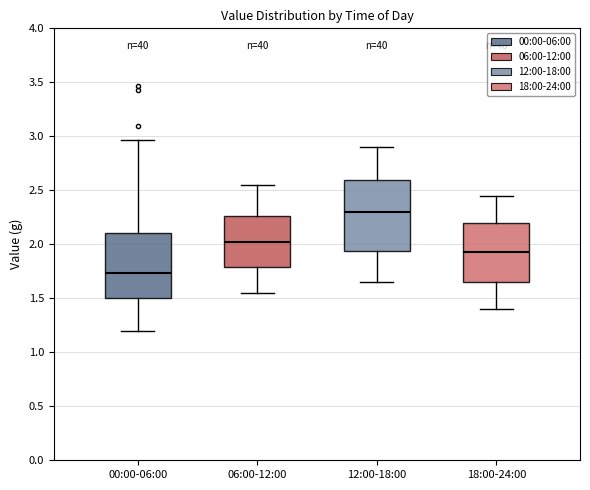

Which box has the highest median line?

12:00-18:00